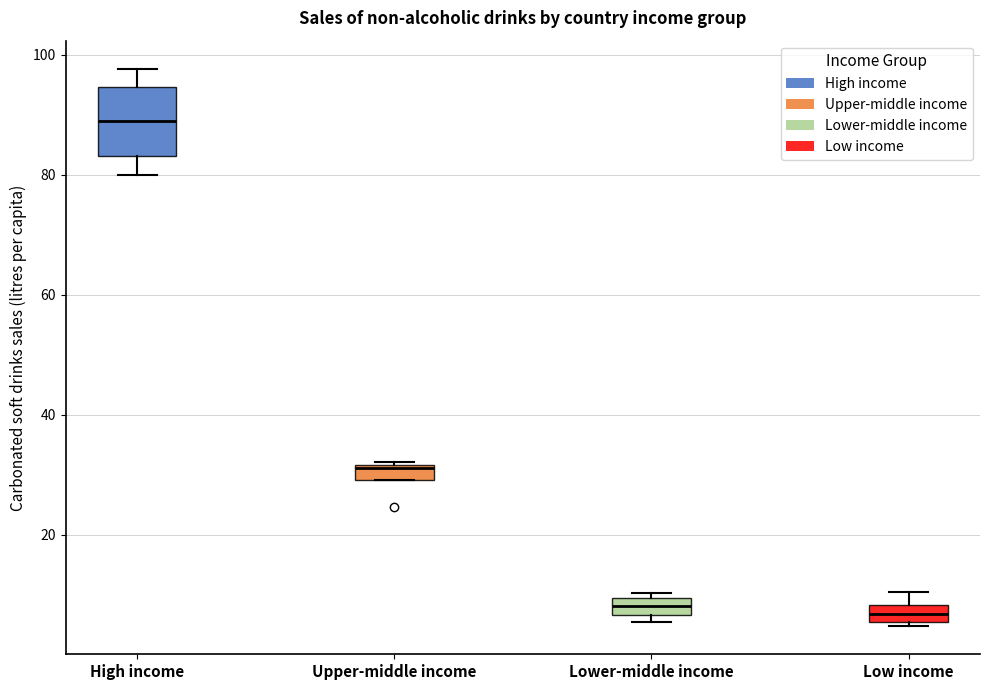

Comparing the boxes themselves (not the whiskers), which one is the tallest?

High income